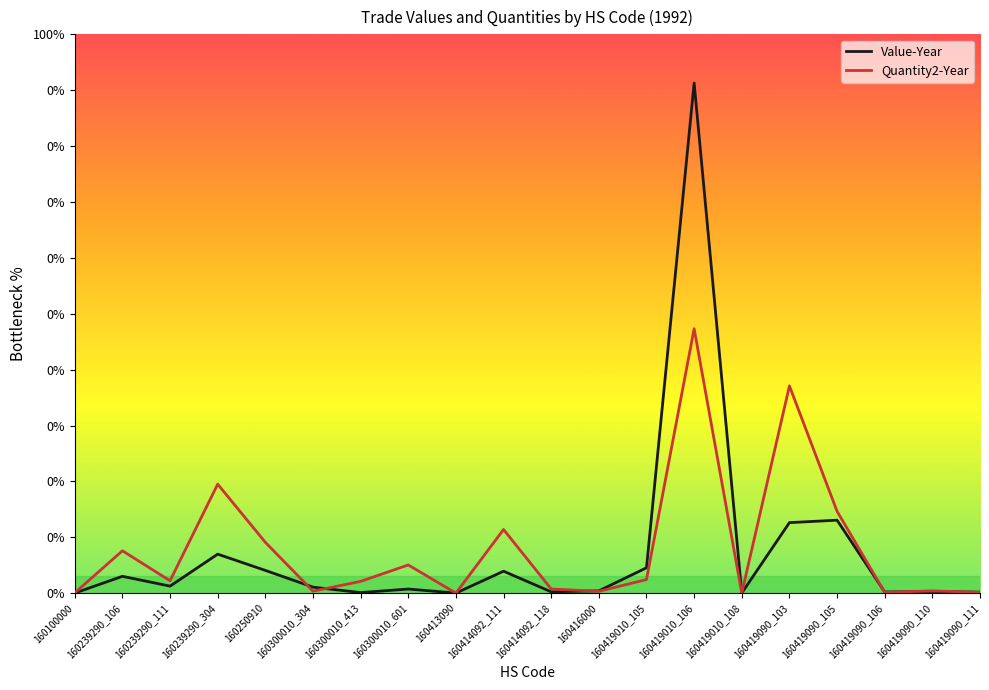

After their last crossing, which series has the higher values: Quantity2-Year or Value-Year?

Value-Year